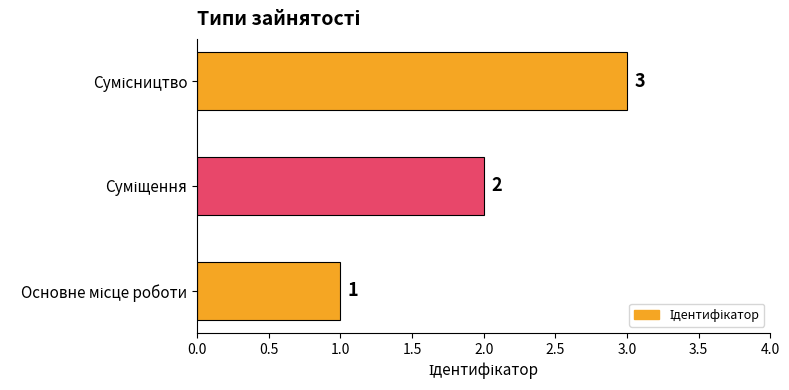

What is the maximum value shown in the chart?

3